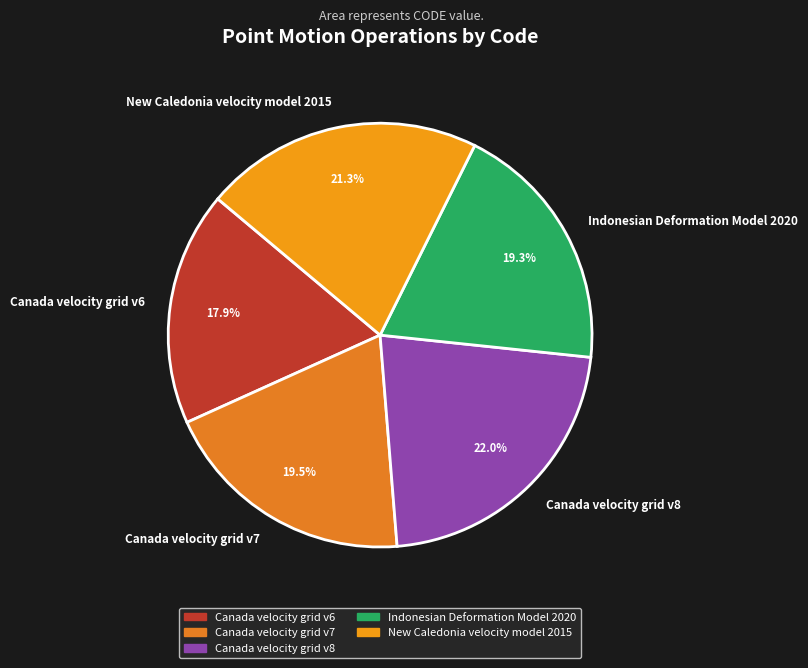

What is the largest slice in the pie chart?

Canada velocity grid v8